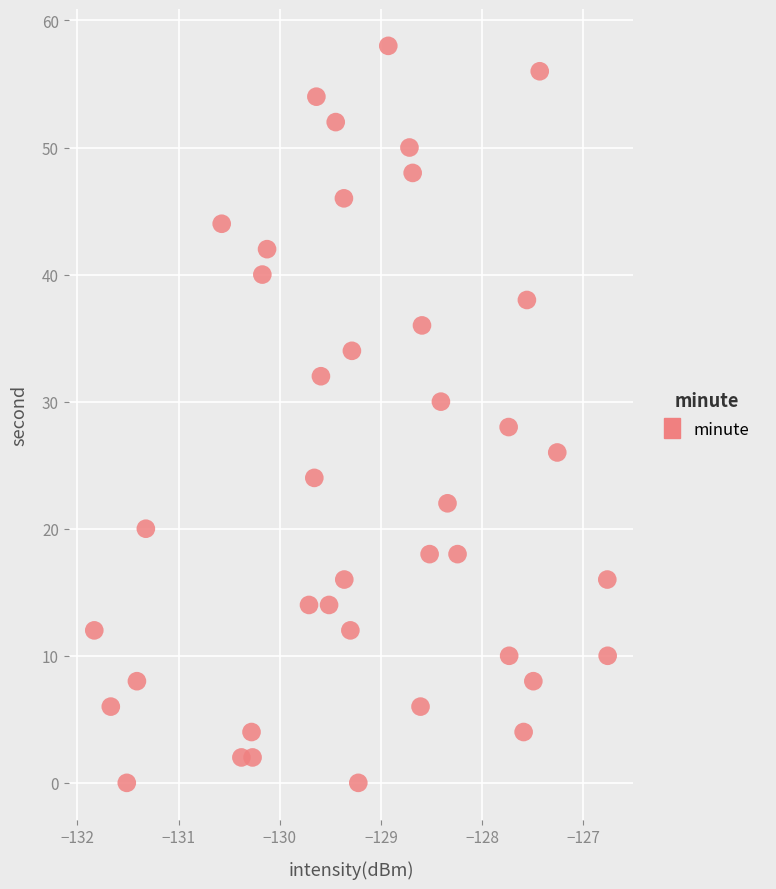

What is the range of Y values (max minus min)?

58